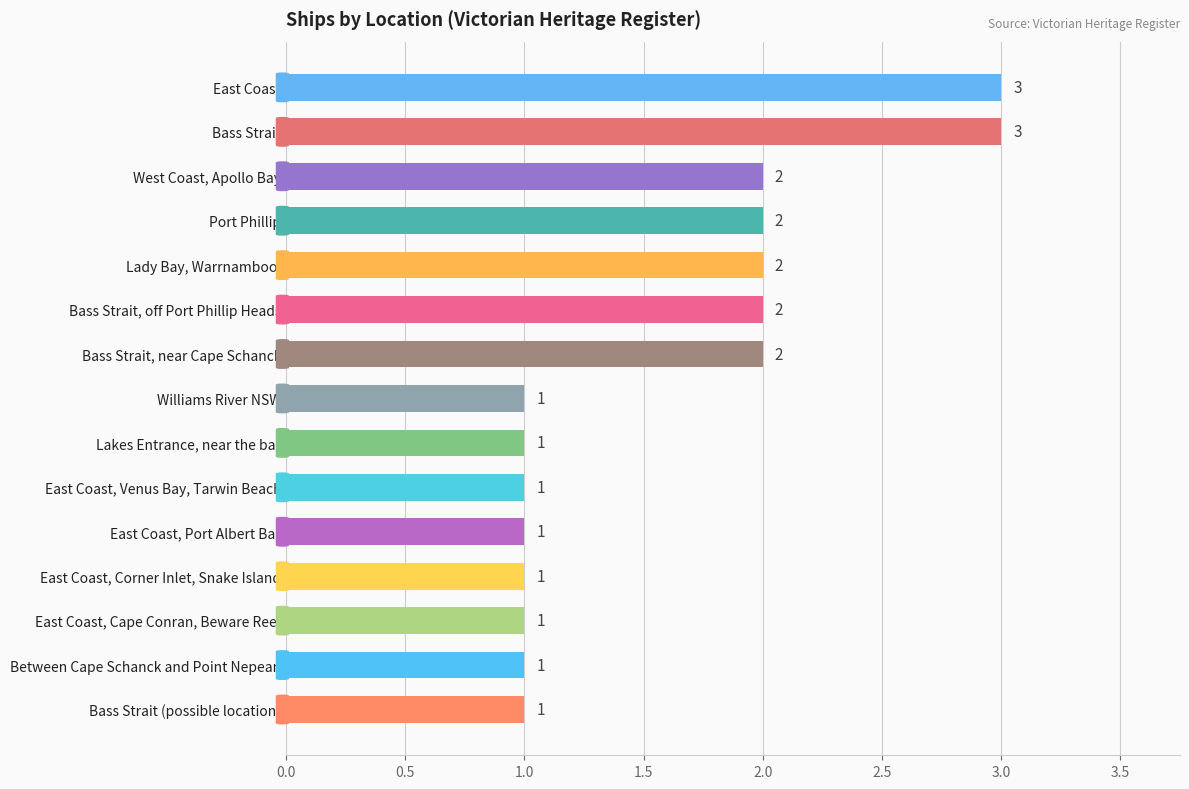

True or false: the data shows 1 at East Coast, Venus Bay, Tarwin Beach.

True